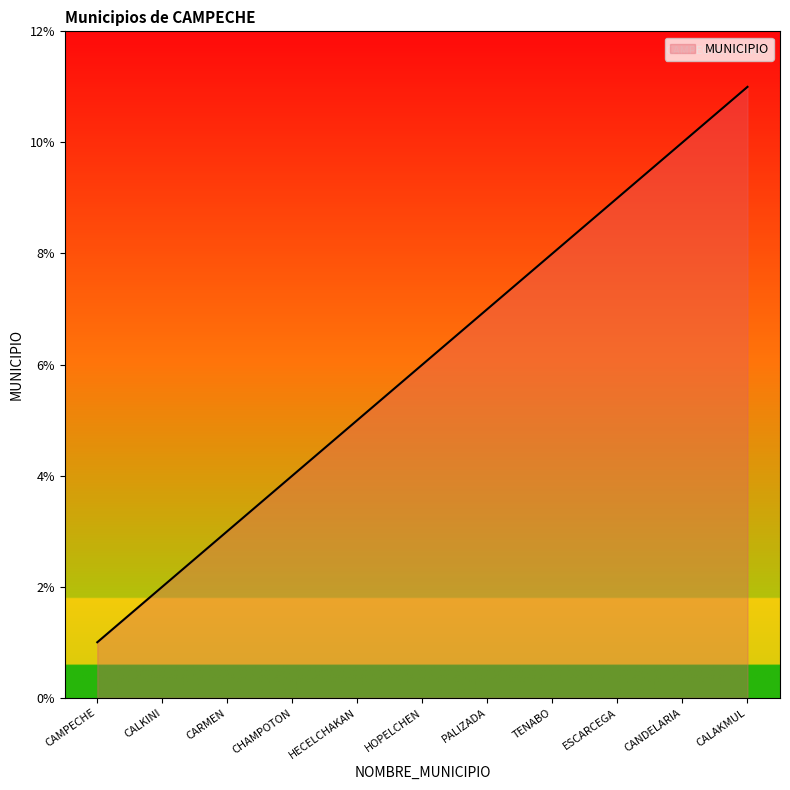

Reading left to right, extract all data points from this chart.

CAMPECHE=1	CALKINI=2	CARMEN=3	CHAMPOTON=4	HECELCHAKAN=5	HOPELCHEN=6	PALIZADA=7	TENABO=8	ESCARCEGA=9	CANDELARIA=10	CALAKMUL=11